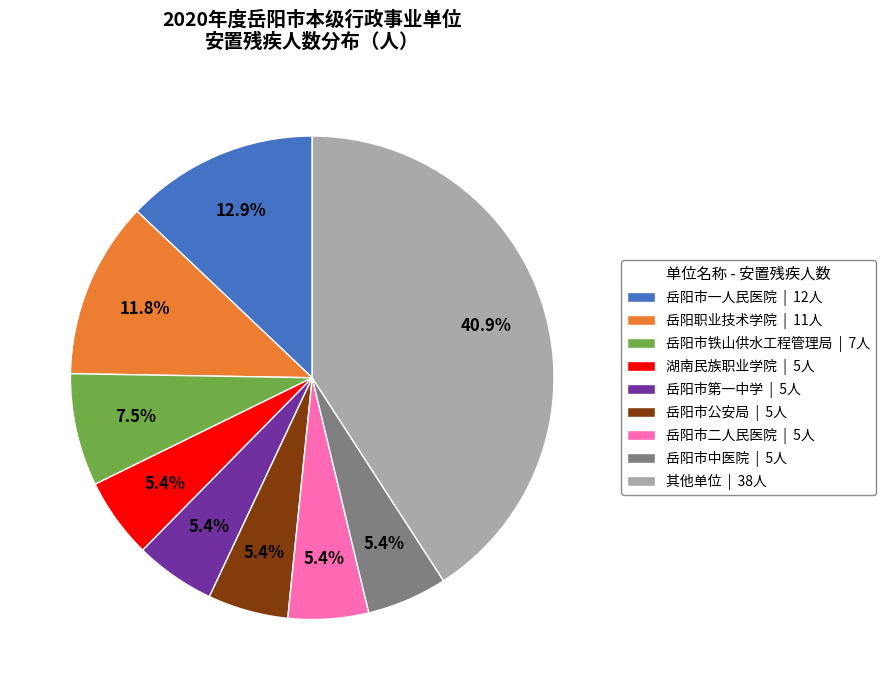

What is the ratio of the value at 岳阳市二人民医院 | 5人 to the value at 岳阳市中医院 | 5人?

1.0